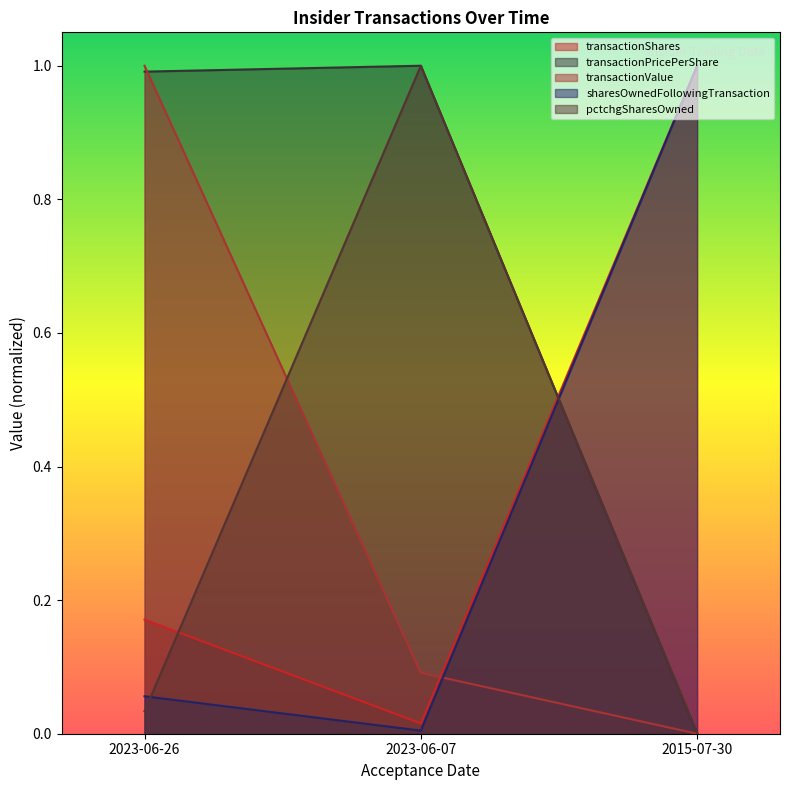

True or false: sharesOwnedFollowingTransaction has a value of 1.0 at 2015-07-30.

True